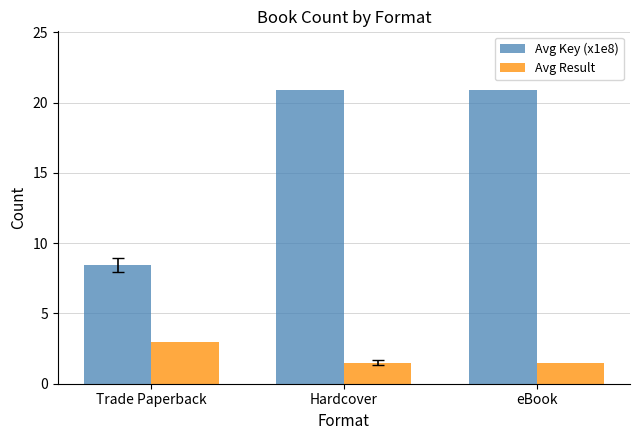

What is the sum of the Avg Key (x1e8) values at eBook and Hardcover?

41.8